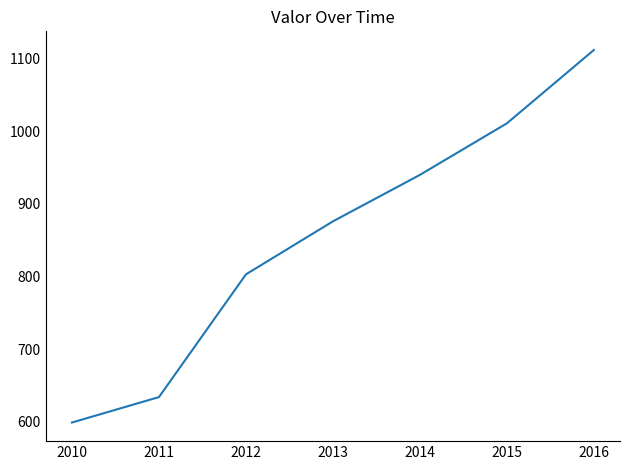

Approximately how many times larger is the value at 2010 compared to 2016?

0.5